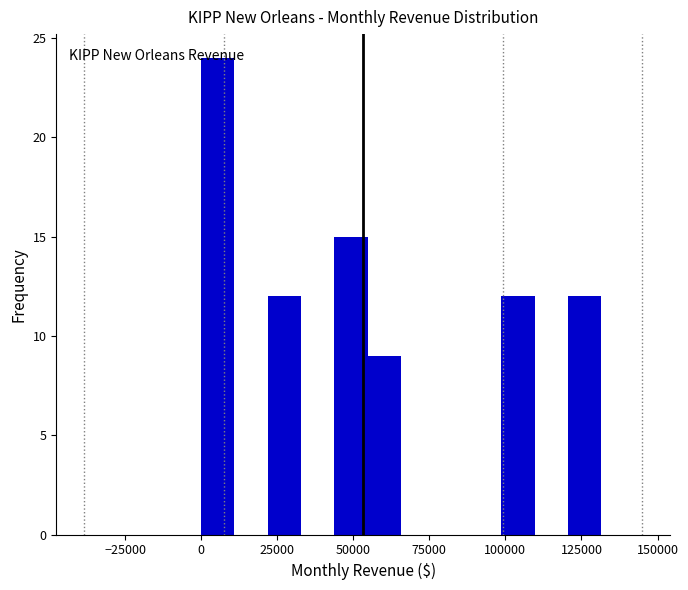

Read against the x-axis, roughly where is the centre of the tallest bar?

5000